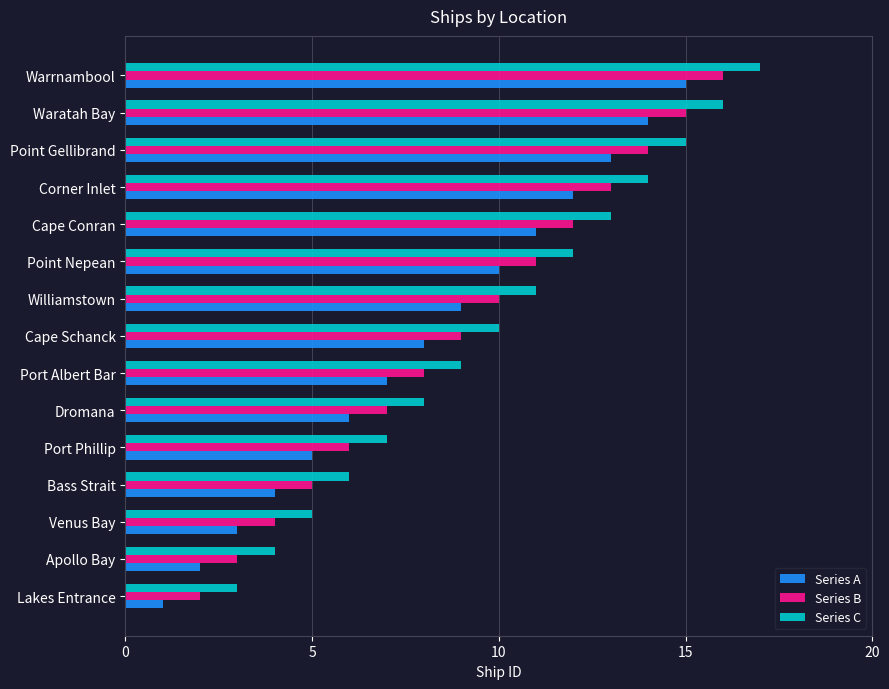

How many categories are shown in the chart?

15